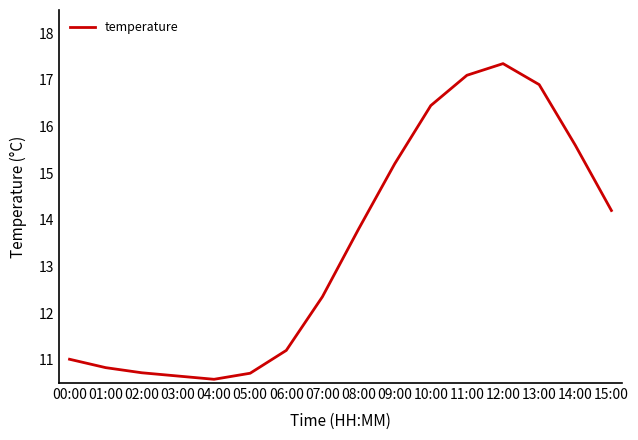

Count the number of categories in the chart.

16